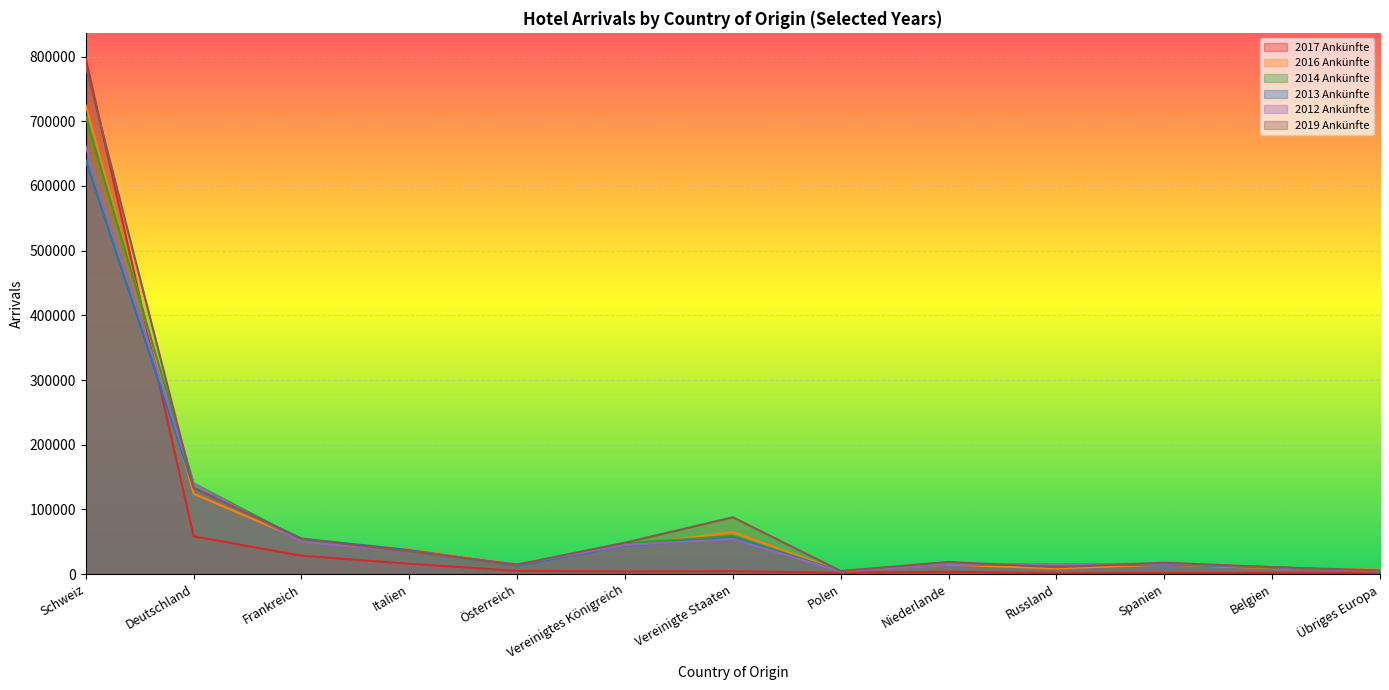

What is the total value across all series at Österreich?

77310